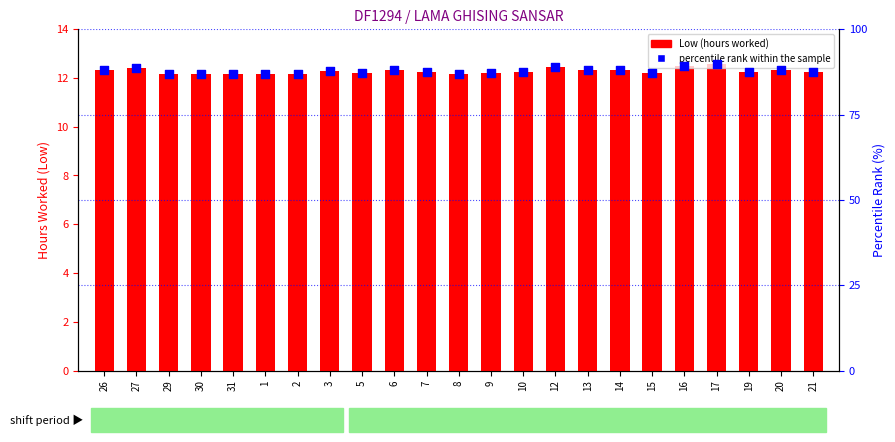

What are all the series names shown in the legend?

Low (hours worked), percentile rank within the sample